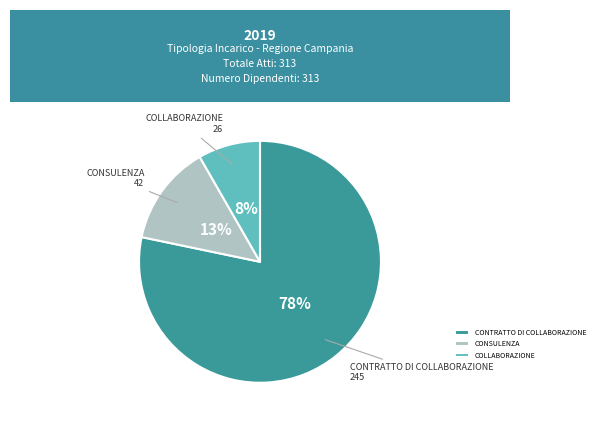

Which category accounts for the majority?

CONTRATTO DI COLLABORAZIONE